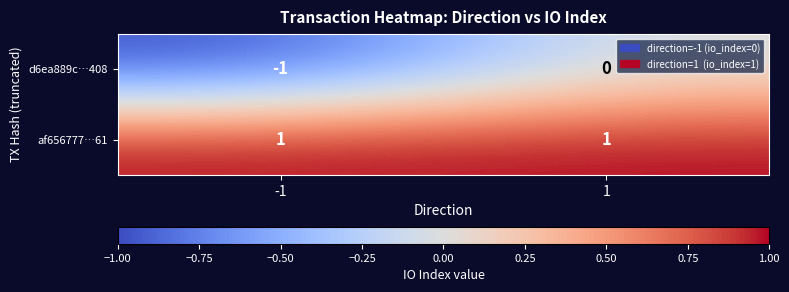

True or false: af656777…61 has a value of 1 at -1.

True